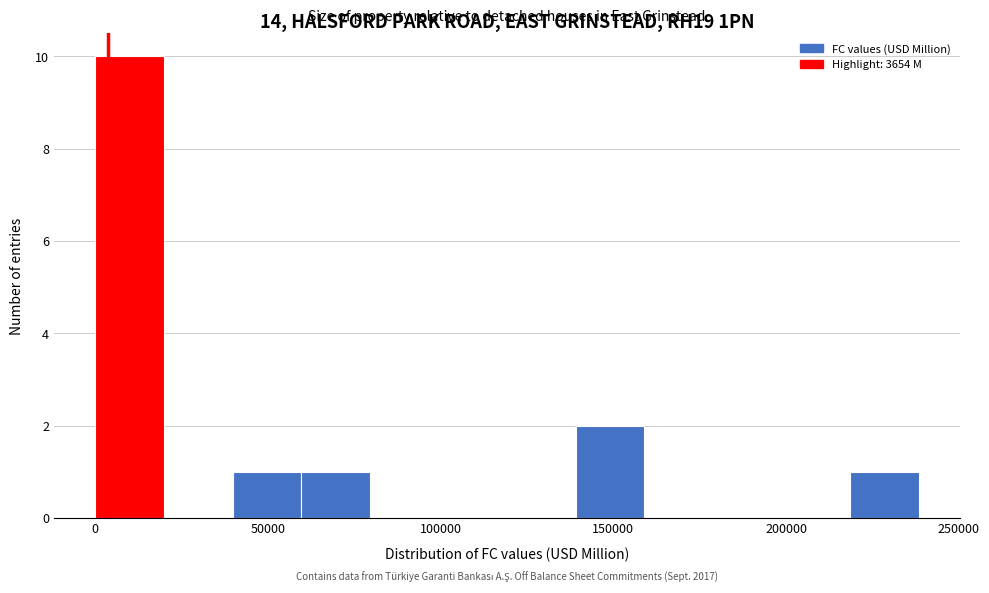

Read against the x-axis, roughly where is the centre of the tallest bar?

10000